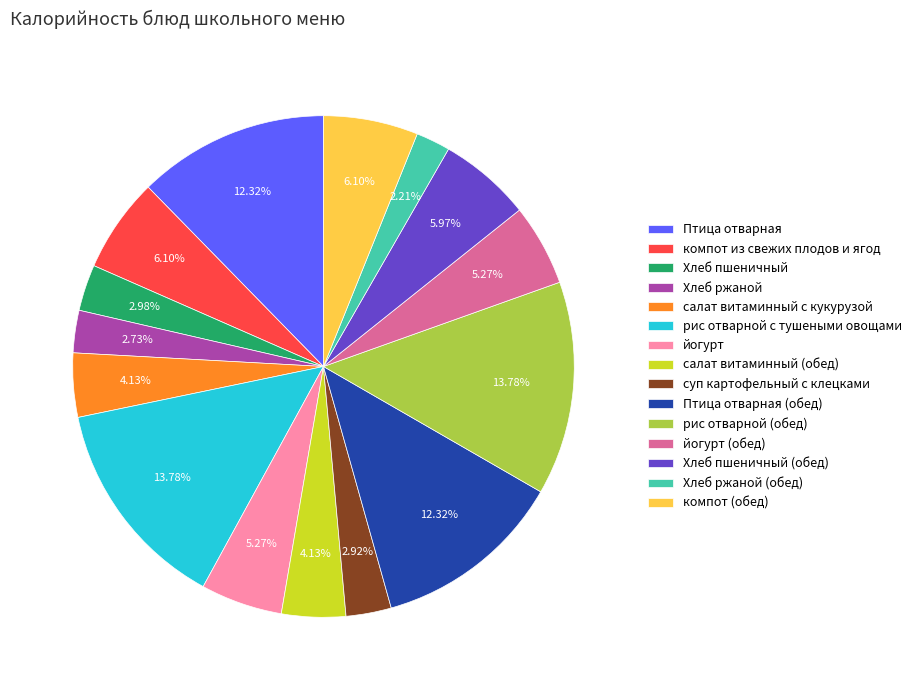

Which has a higher value, компот из свежих плодов и ягод or Хлеб ржаной?

компот из свежих плодов и ягод